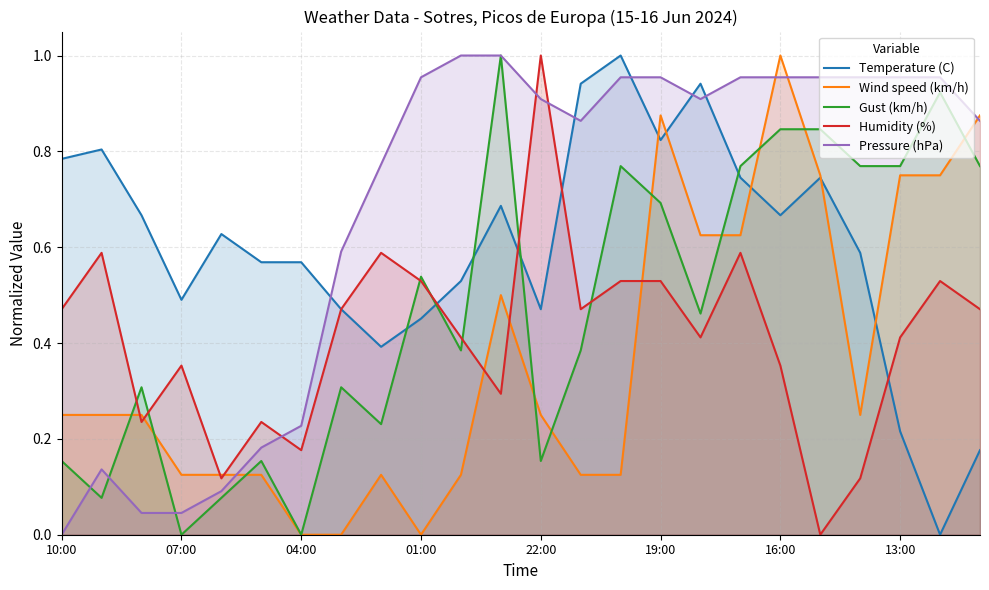

What is the maximum value for Gust (km/h)?

1.0